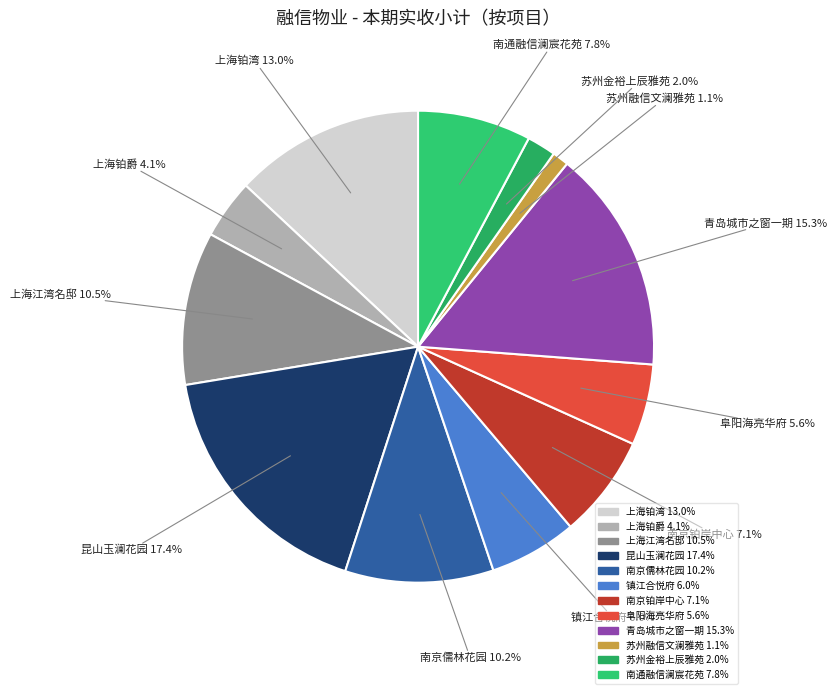

How many segments does this pie chart have?

12